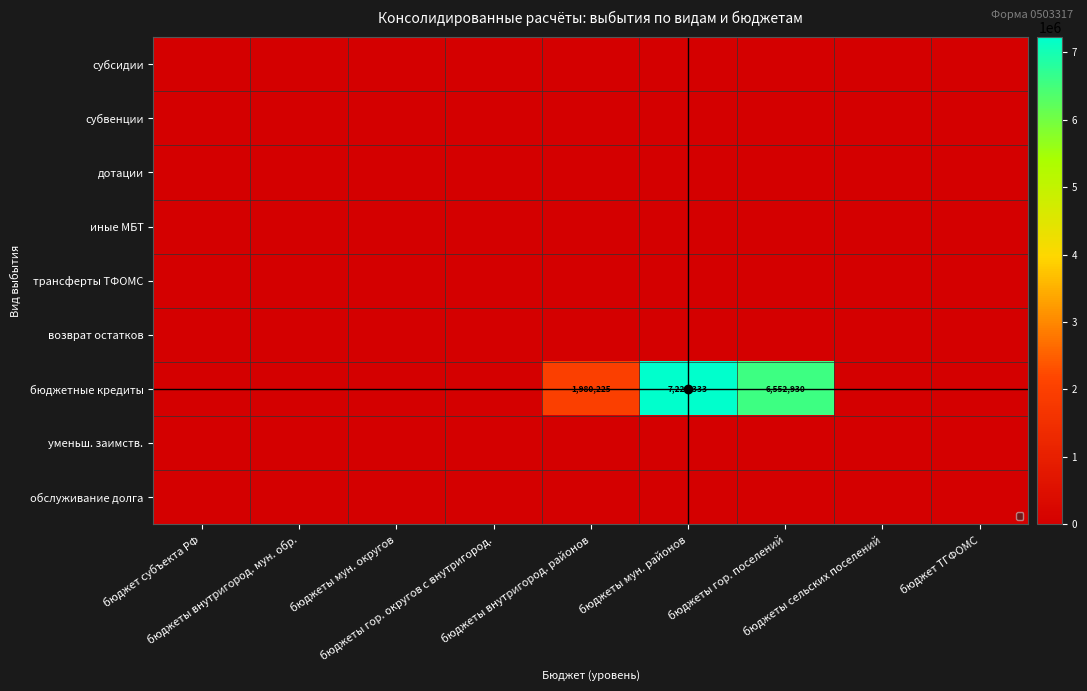

The value of обслуживание долга at бюджеты сельских поселений is 0.0. True or false?

True